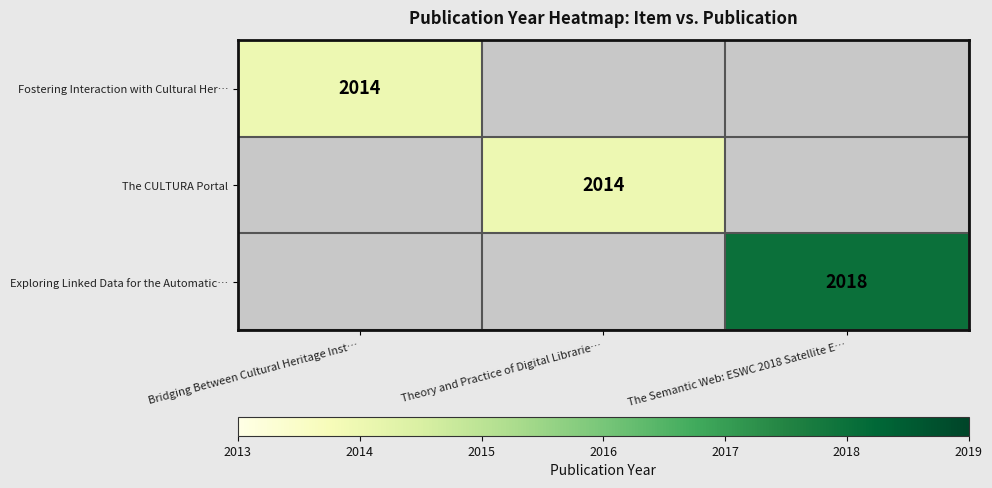

True or false: Exploring Linked Data for the Automatic… has a value of 3329 at The Semantic Web: ESWC 2018 Satellite E….

False